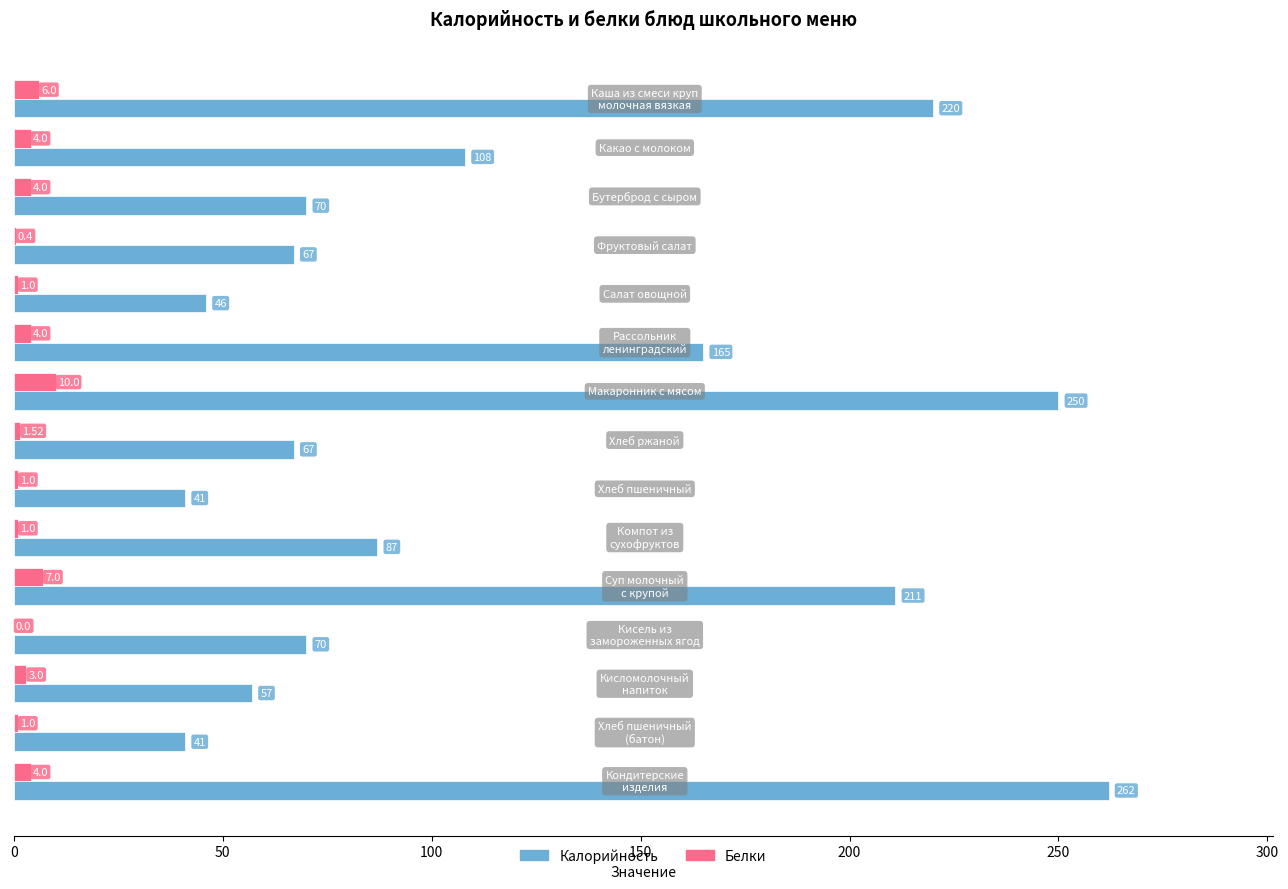

Which series has the largest total across all categories?

Калорийность